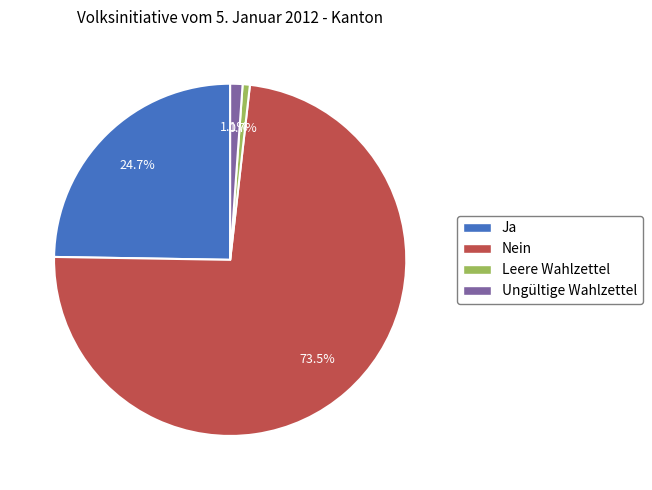

Which has a higher value, Ungültige Wahlzettel or Ja?

Ja